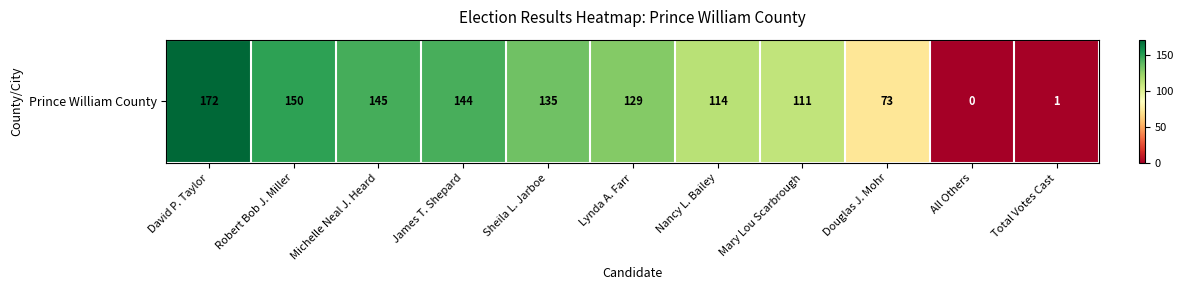

Approximately how many times larger is the value at Lynda A. Farr compared to Total Votes Cast?

129.0